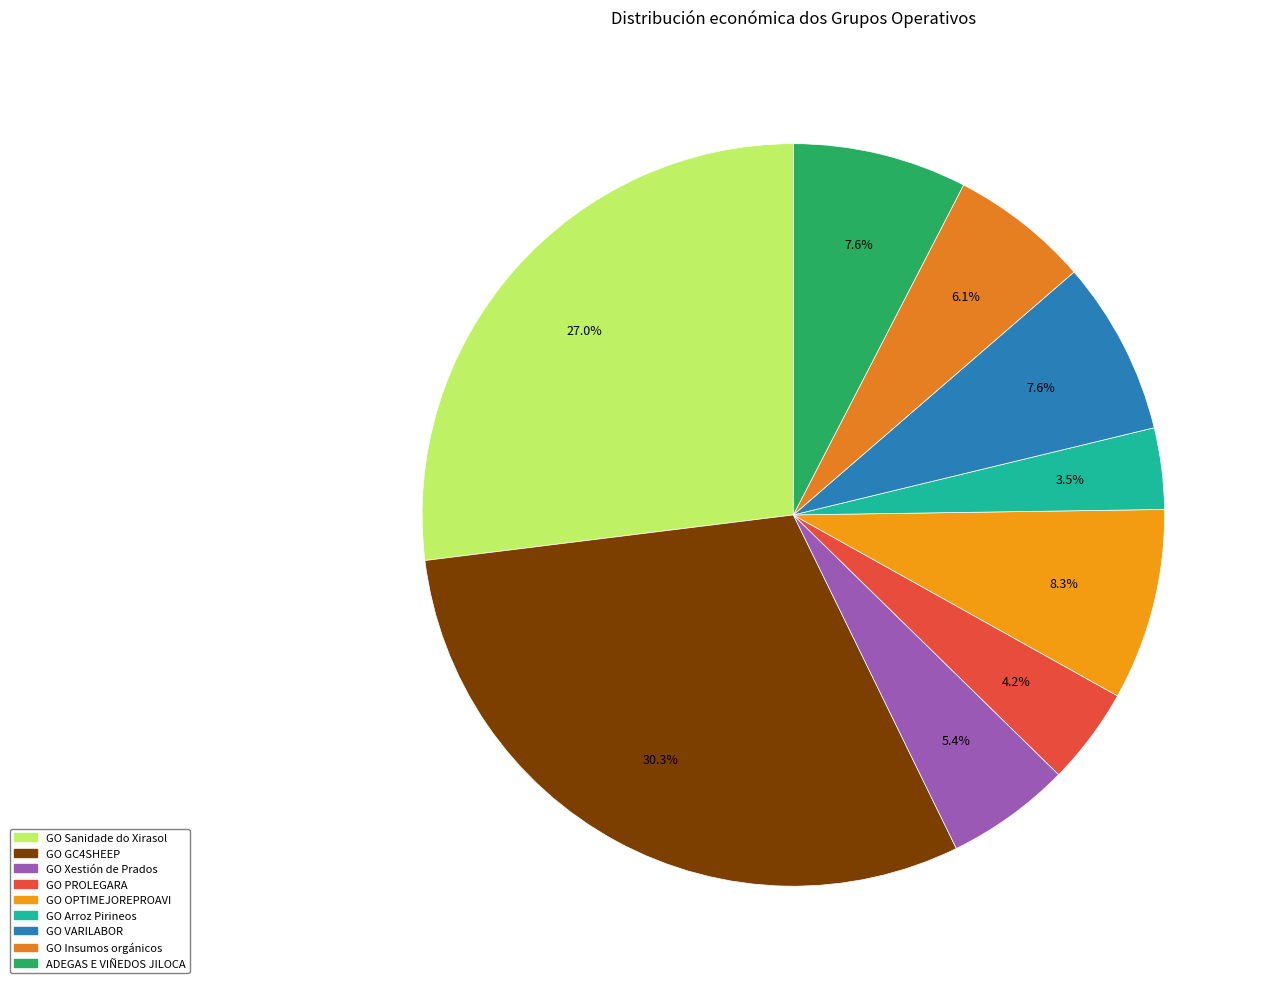

Is there any slice that represents more than half of the pie?

No